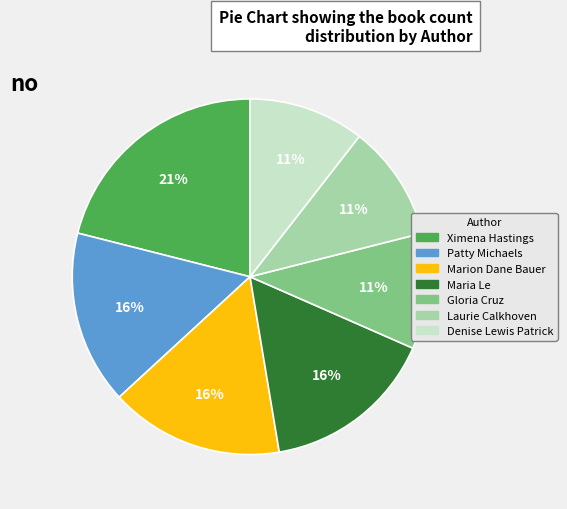

Which has a higher value, Ximena Hastings or Maria Le?

Ximena Hastings